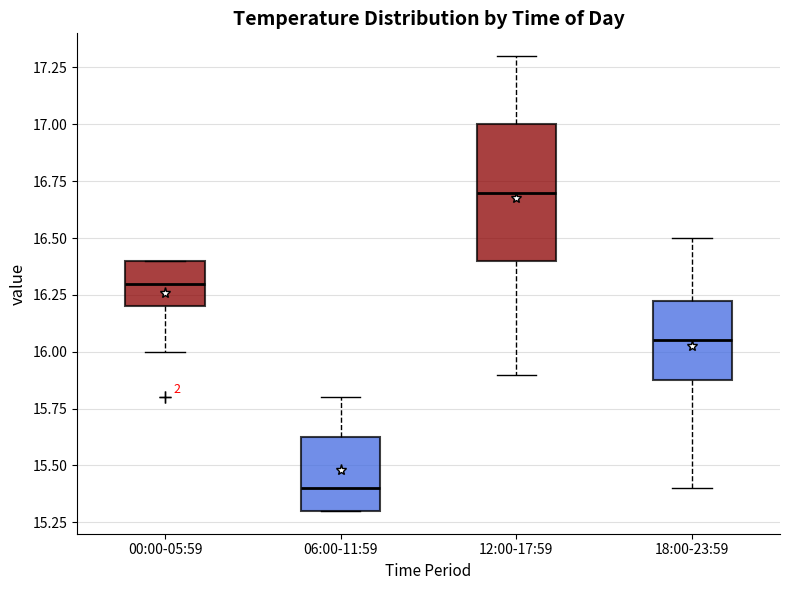

Where does the median line of the box for 12:00-17:59 sit on the y-axis? The values are not printed on the chart, so give them approximately, as read against the axis.

16.70